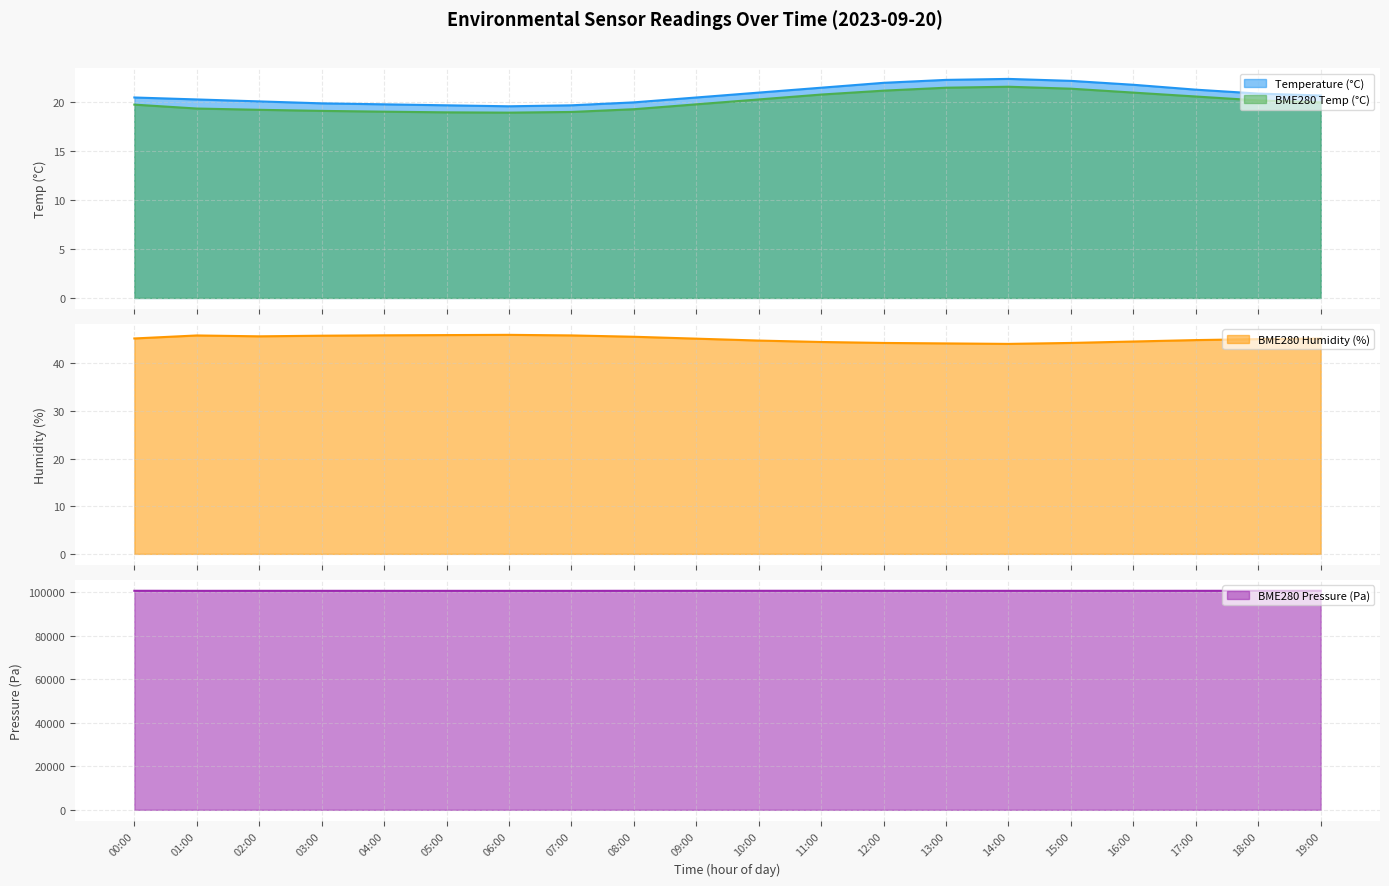

True or false: BME280 Temp (°C) and Temperature (°C) intersect in this chart.

False